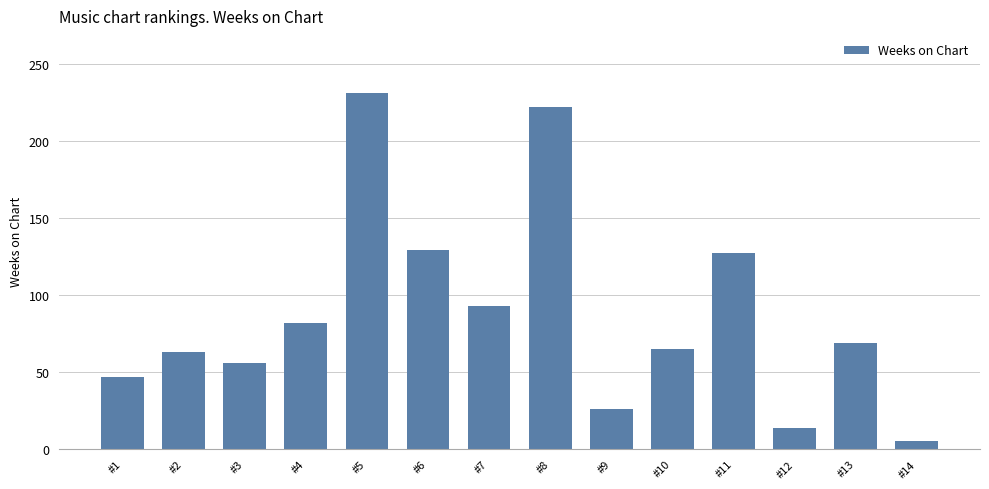

What is the value of the 2nd bar from the left?

63